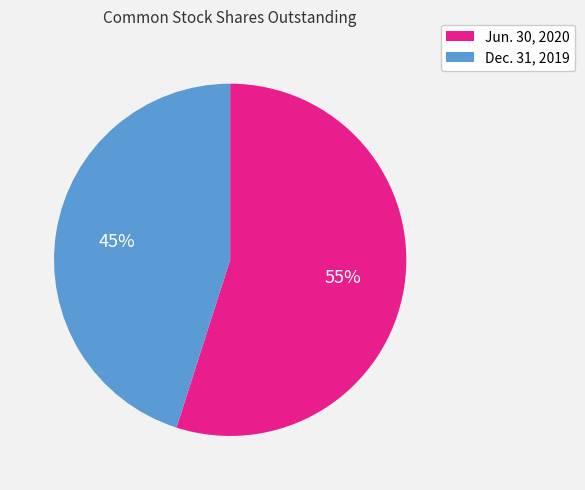

Count the number of slices in the pie.

2